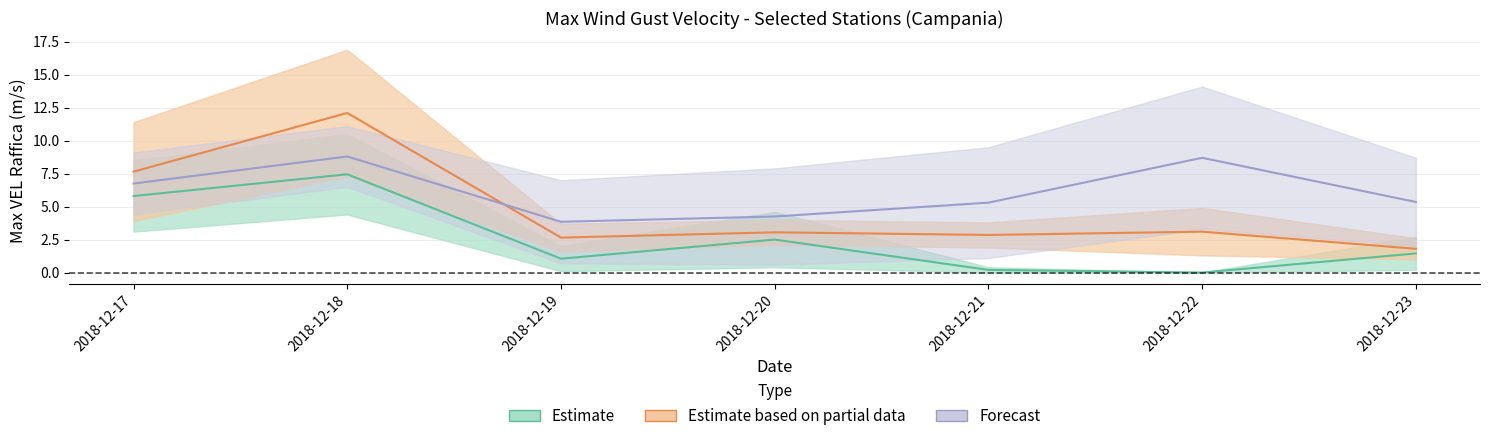

Does the chart display data point markers on the line(s)?

No